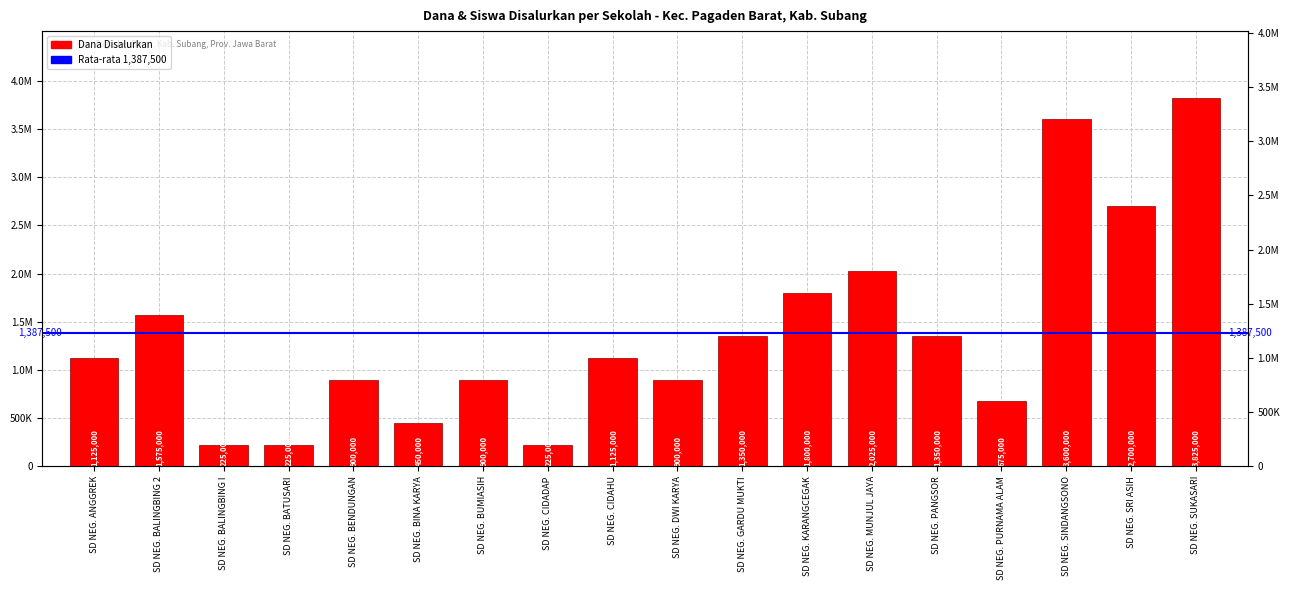

What is the value of the 3rd bar from the left?

225000